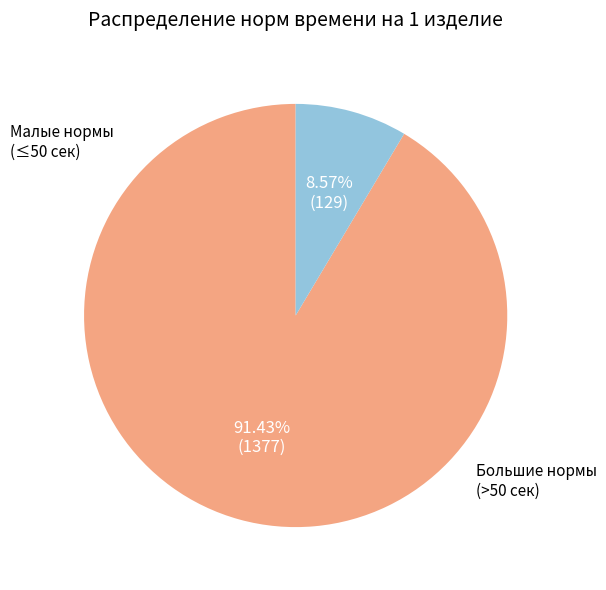

Do Большие нормы and Малые нормы together represent more than half of the pie?

Yes